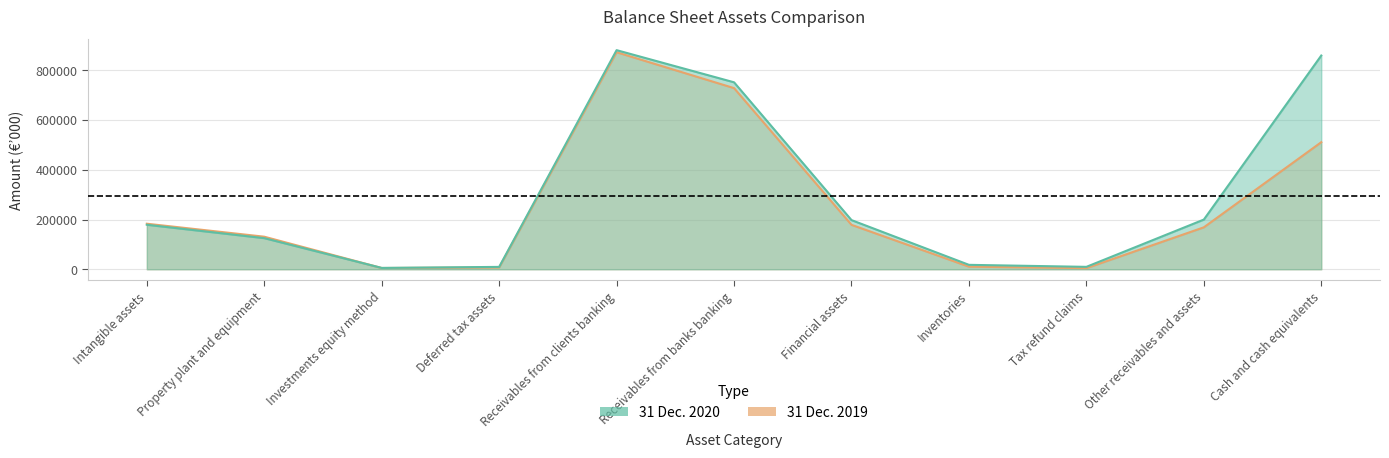

How many intersections are there between 31 Dec. 2020 and 31 Dec. 2019?

1